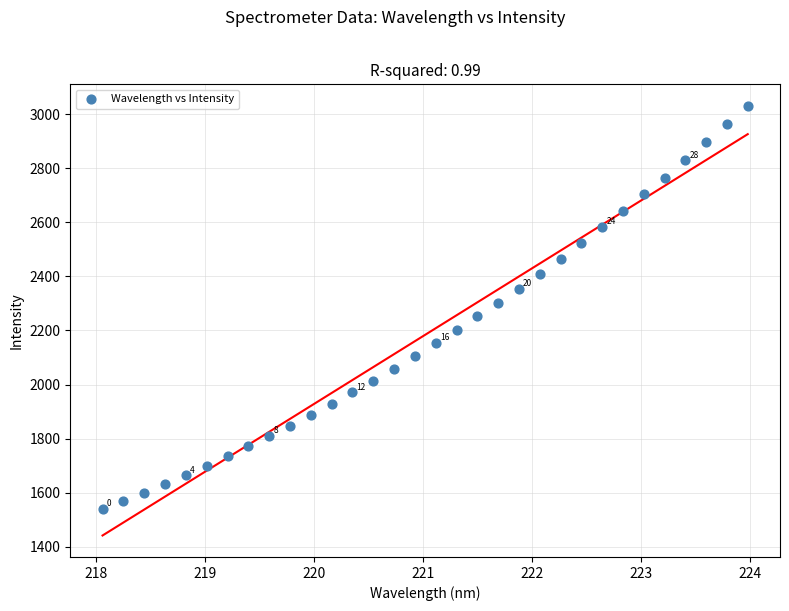

What is the range of Y values (max minus min)?

1492.4